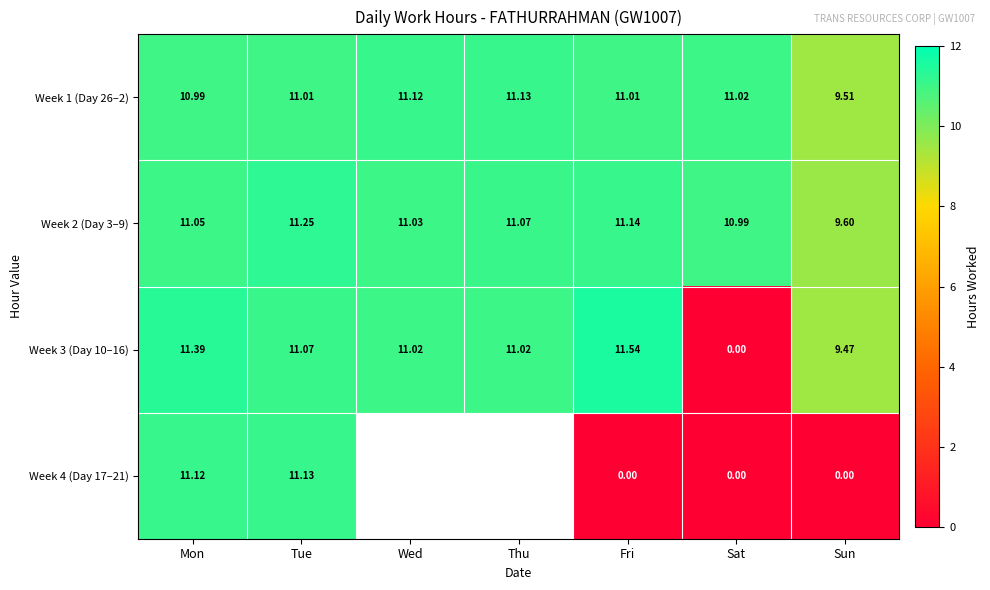

At how many categories does at least one series exceed 7?

7